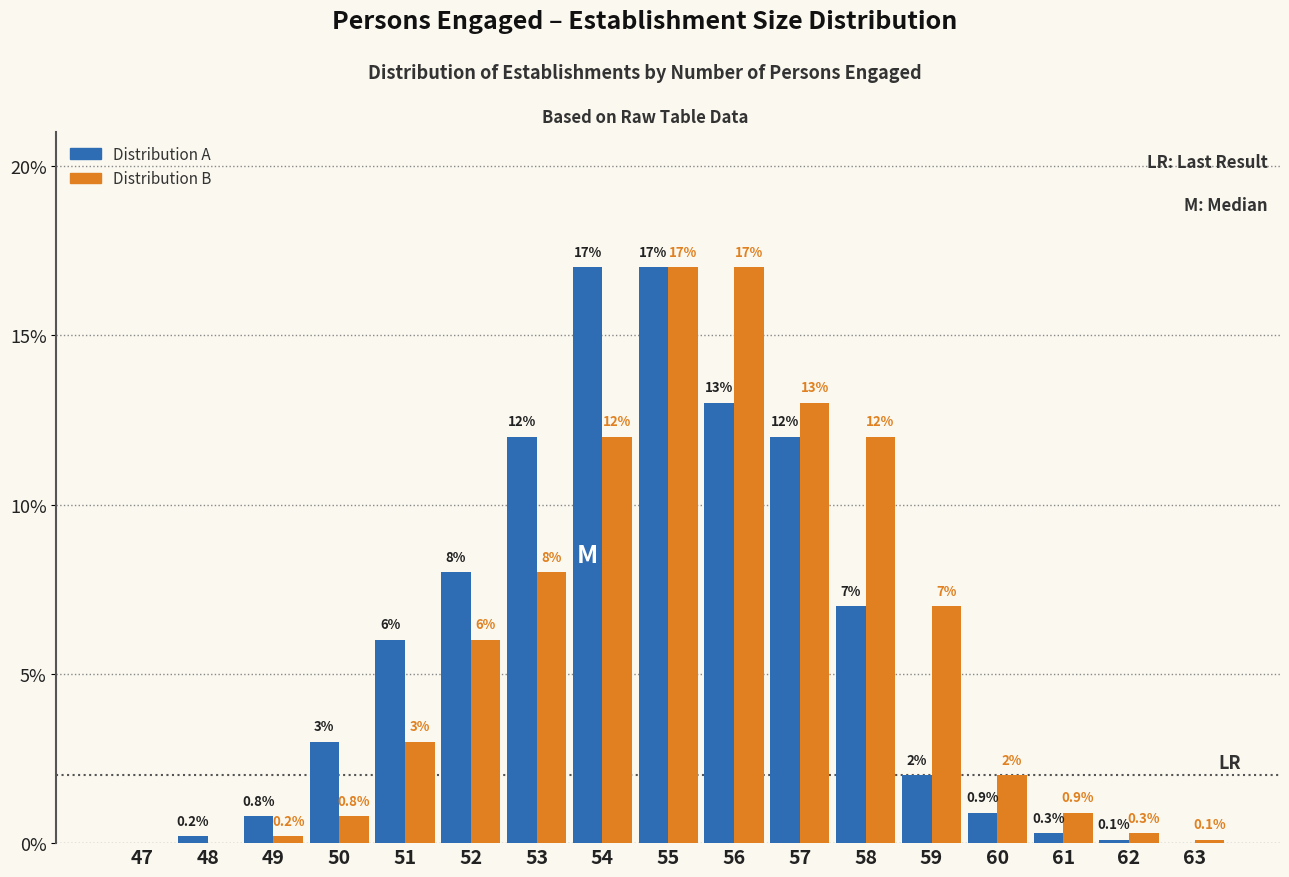

Reading right to left, extract all data points from this chart.

Distribution A: 63=0.0	62=0.1	61=0.3	60=0.9	59=2.0	58=7.0	57=12.0	56=13.0	55=17.0	54=17.0	53=12.0	52=8.0	51=6.0	50=3.0	49=0.8	48=0.2	47=0.0
Distribution B: 63=0.1	62=0.3	61=0.9	60=2.0	59=7.0	58=12.0	57=13.0	56=17.0	55=17.0	54=12.0	53=8.0	52=6.0	51=3.0	50=0.8	49=0.2	48=0.0	47=0.0